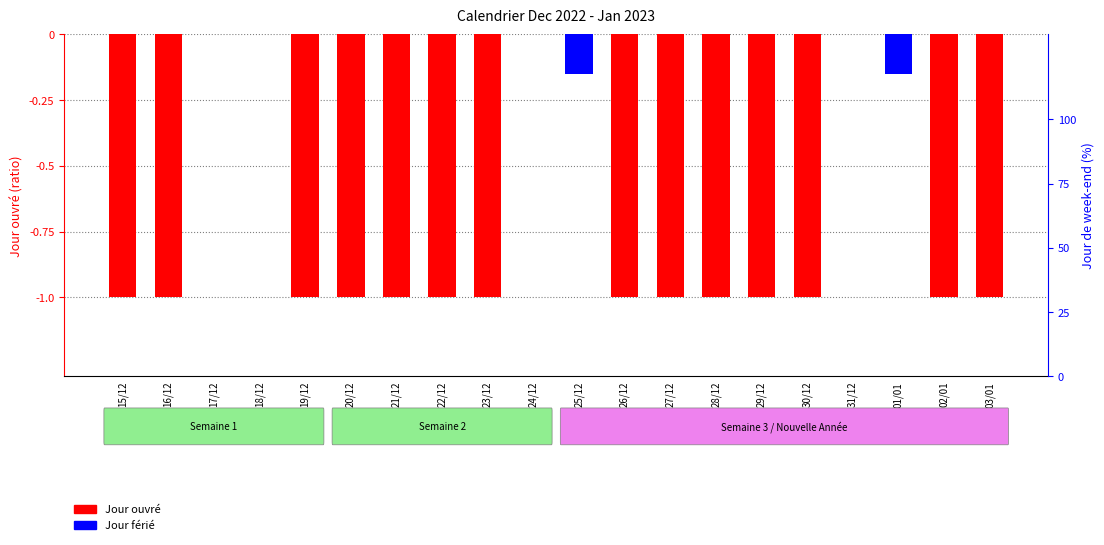

What is the label of the 6th bar from the left?

20/12